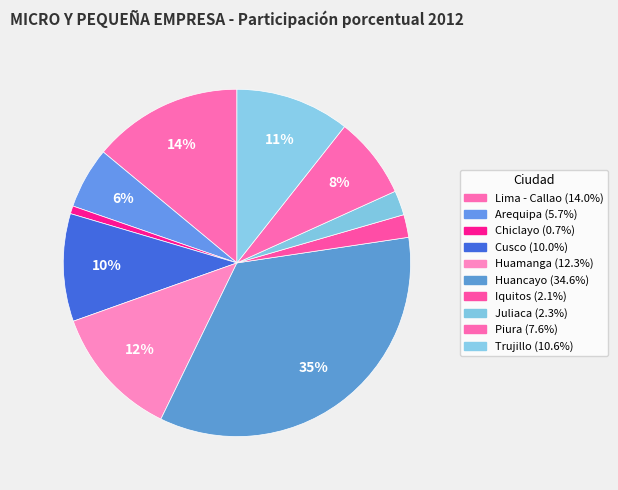

Which category has the biggest portion of the pie?

Huancayo